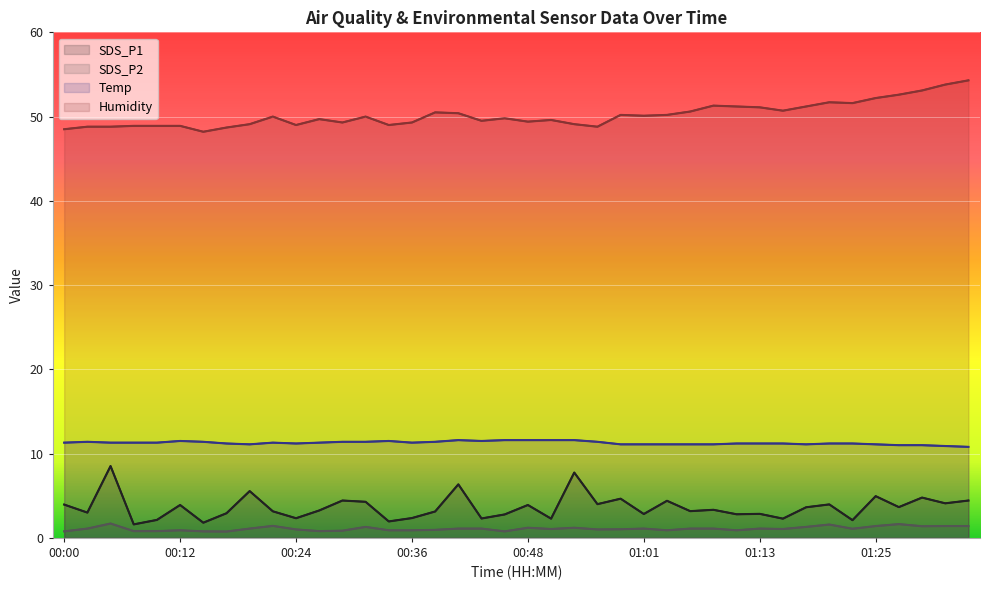

Count the number of data series in this chart.

4